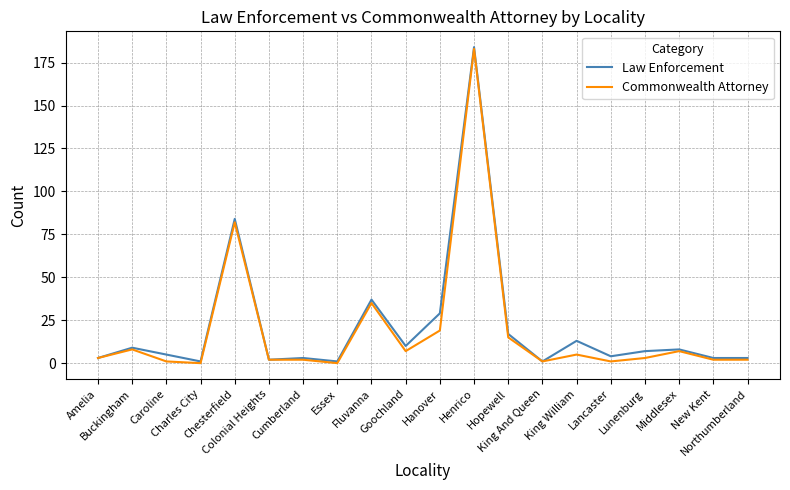

At which category is the sum across all series the highest?

Henrico